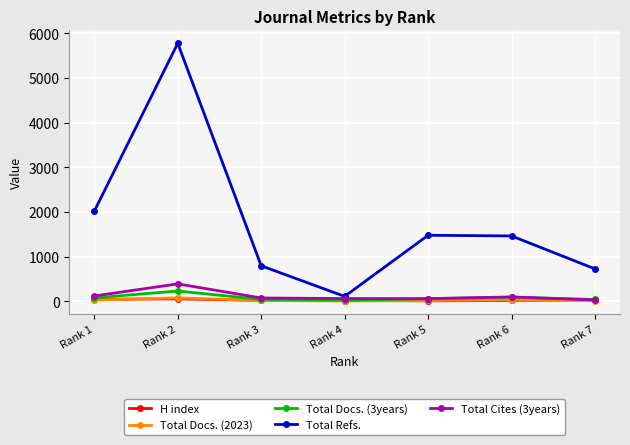

Which series has the largest range (max minus min)?

Total Refs.